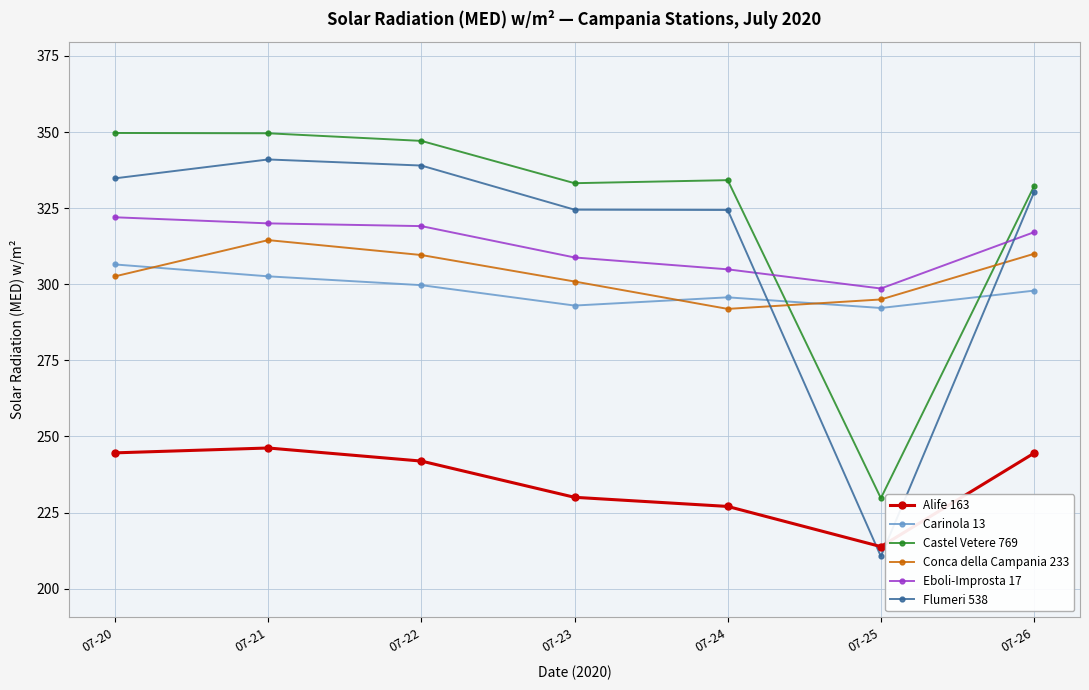

What is the value of the Eboli-Improsta 17 point at the 3rd from the left?

319.1